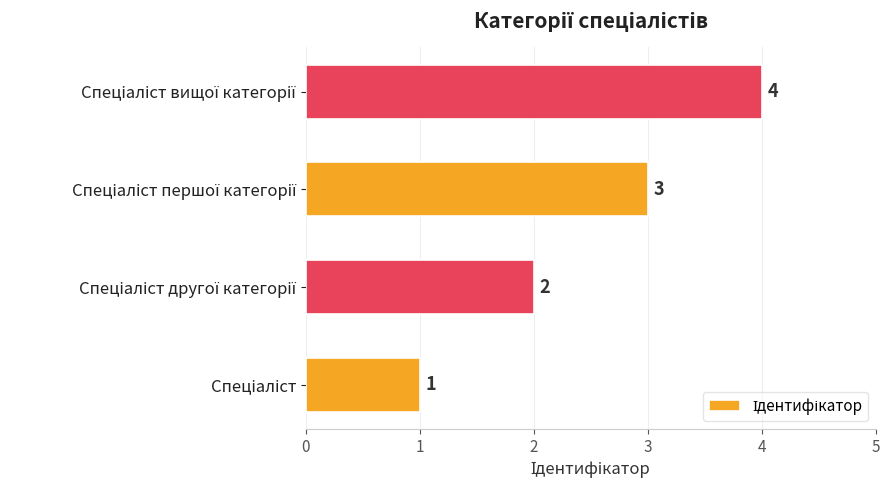

What is the difference between the maximum and minimum values?

3